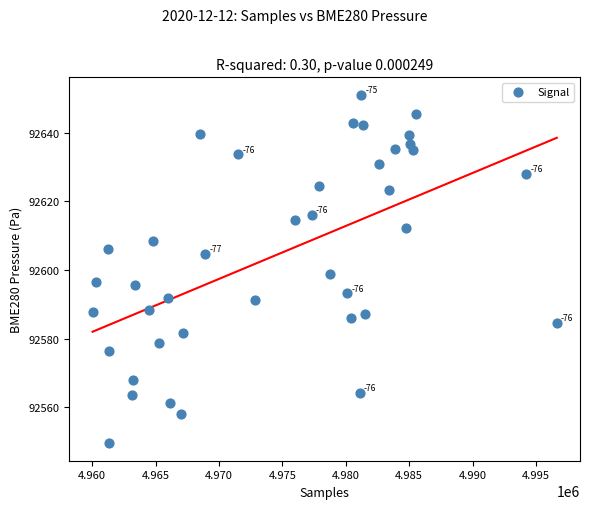

What is the range of X values (max minus min)?

36601.0